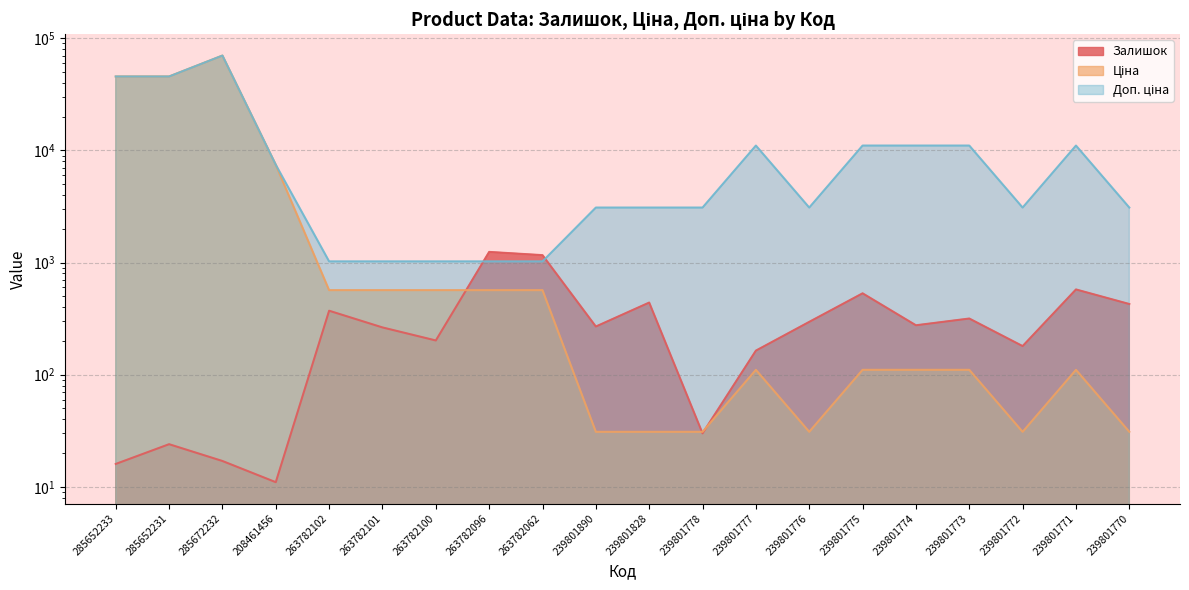

How many lines are shown in the chart?

3